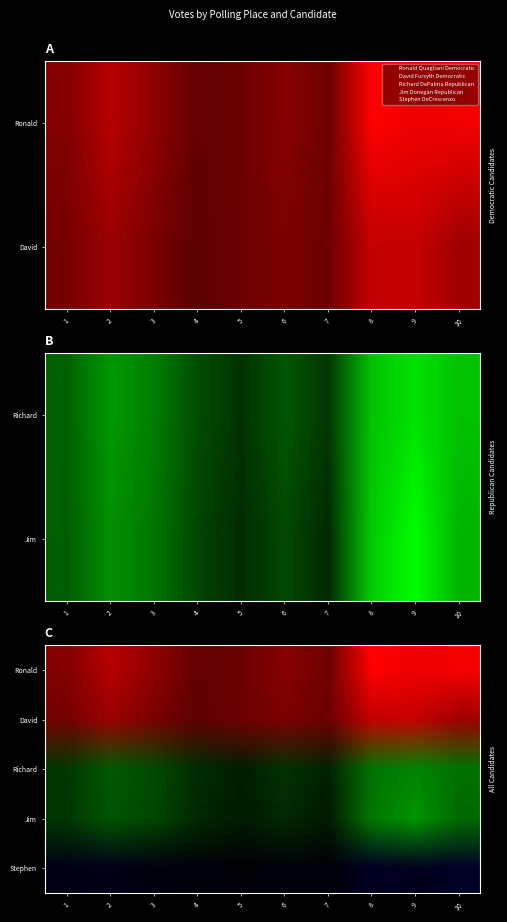

Reading right to left, list all the values displayed in this chart.

Ronald Quagliani Democratic: 10-Pagels School=960	9-Seth Haley School=939	8-Mackrille School=1003	7-Ann V. Molloy School=439	6-Forest School=528	5-John Prete Senior Housing=424	4-St Paul's Church Hall=388	3-Washington School=563	2-Surfside Senior Housing=720	1-City Hall=514
David Forsyth Democratic: 10-Pagels School=623	9-Seth Haley School=779	8-Mackrille School=768	7-Ann V. Molloy School=422	6-Forest School=487	5-John Prete Senior Housing=428	4-St Paul's Church Hall=365	3-Washington School=481	2-Surfside Senior Housing=605	1-City Hall=463
Richard DePalma Republican: 10-Pagels School=448	9-Seth Haley School=520	8-Mackrille School=452	7-Ann V. Molloy School=130	6-Forest School=197	5-John Prete Senior Housing=117	4-St Paul's Church Hall=176	3-Washington School=292	2-Surfside Senior Housing=351	1-City Hall=222
Jim Donegan Republican: 10-Pagels School=415	9-Seth Haley School=587	8-Mackrille School=472	7-Ann V. Molloy School=96	6-Forest School=165	5-John Prete Senior Housing=101	4-St Paul's Church Hall=159	3-Washington School=274	2-Surfside Senior Housing=331	1-City Hall=214
Stephen DeCrescenzo: 10-Pagels School=149	9-Seth Haley School=112	8-Mackrille School=136	7-Ann V. Molloy School=35	6-Forest School=41	5-John Prete Senior Housing=25	4-St Paul's Church Hall=34	3-Washington School=56	2-Surfside Senior Housing=95	1-City Hall=79